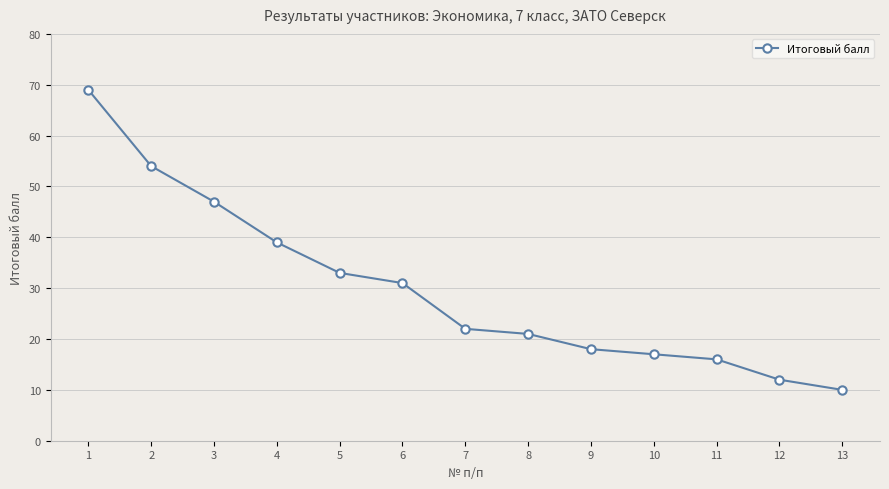

True or false: there are more than 2 points higher than both neighbors.

False